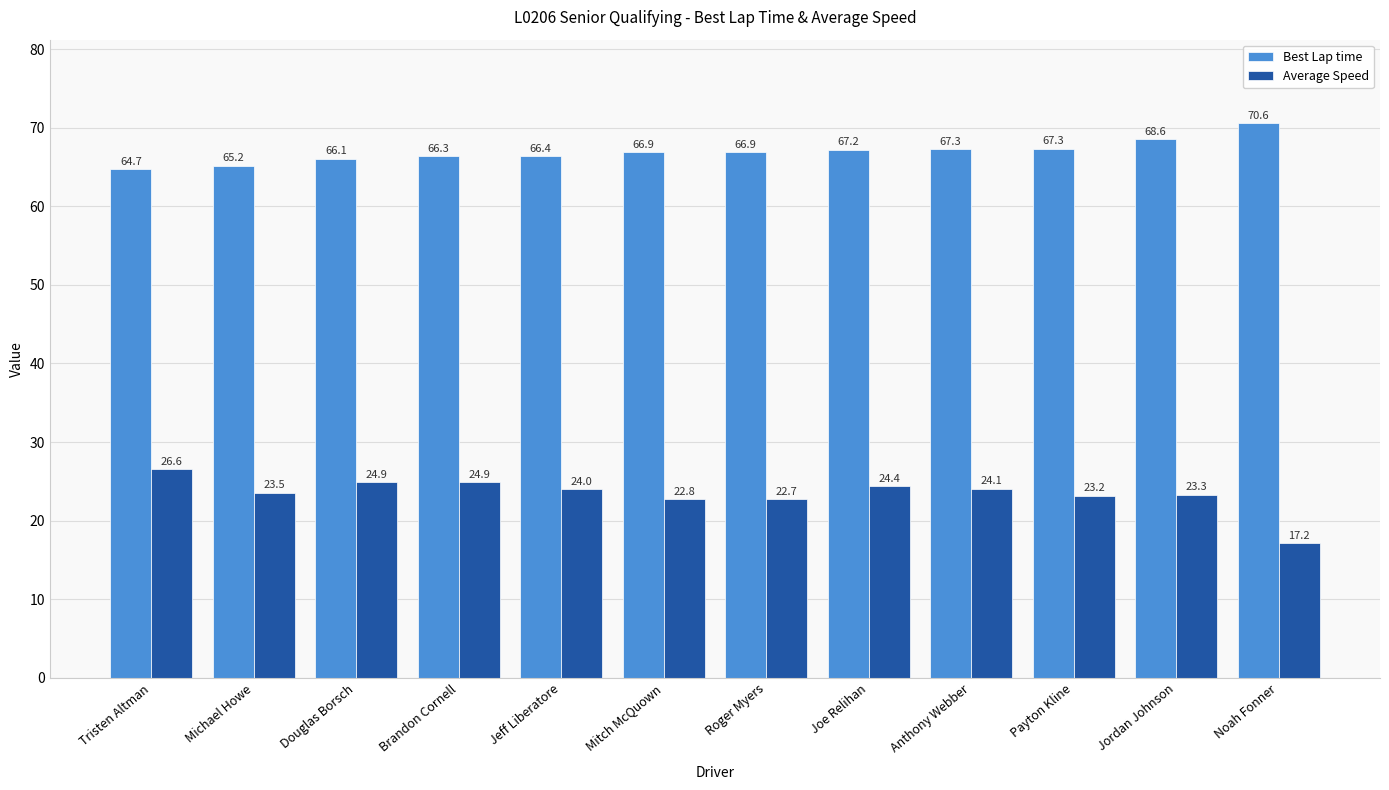

At which label does Average Speed reach its peak?

Tristen Altman